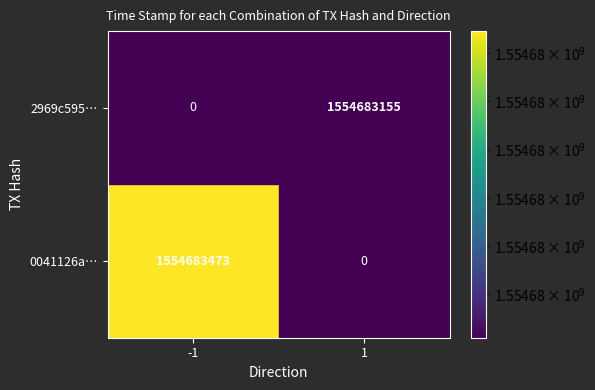

How many distinct data groups are displayed?

2